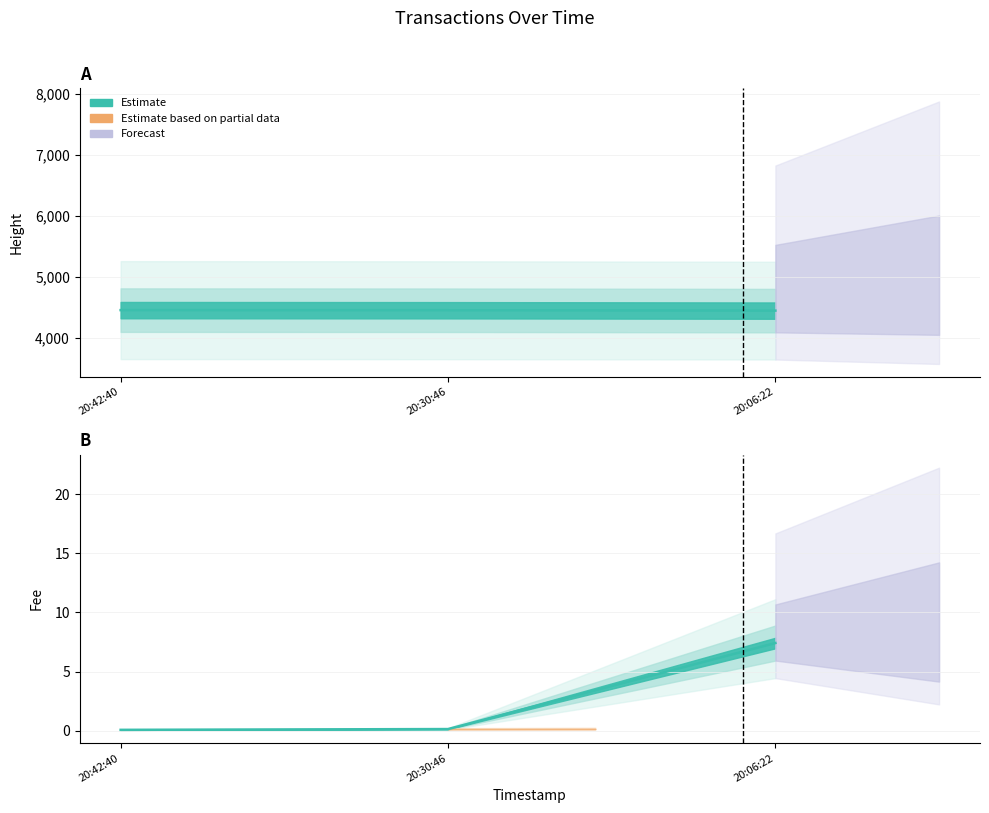

Rank the series by their average value, from lowest to highest.

Fee, Height